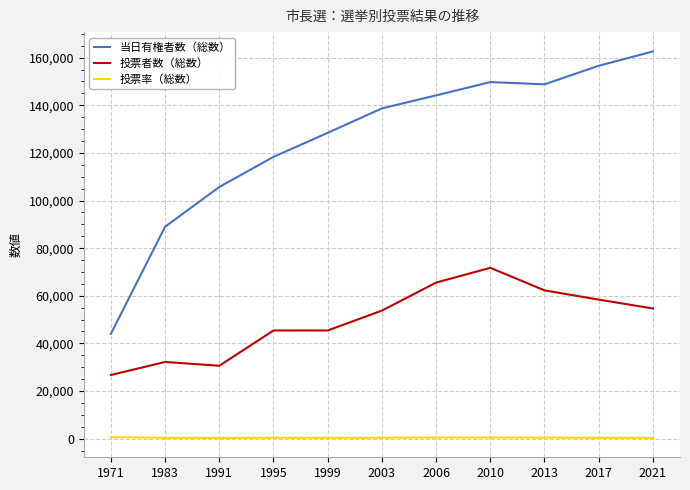

What is the maximum value shown in the chart?

162626.0